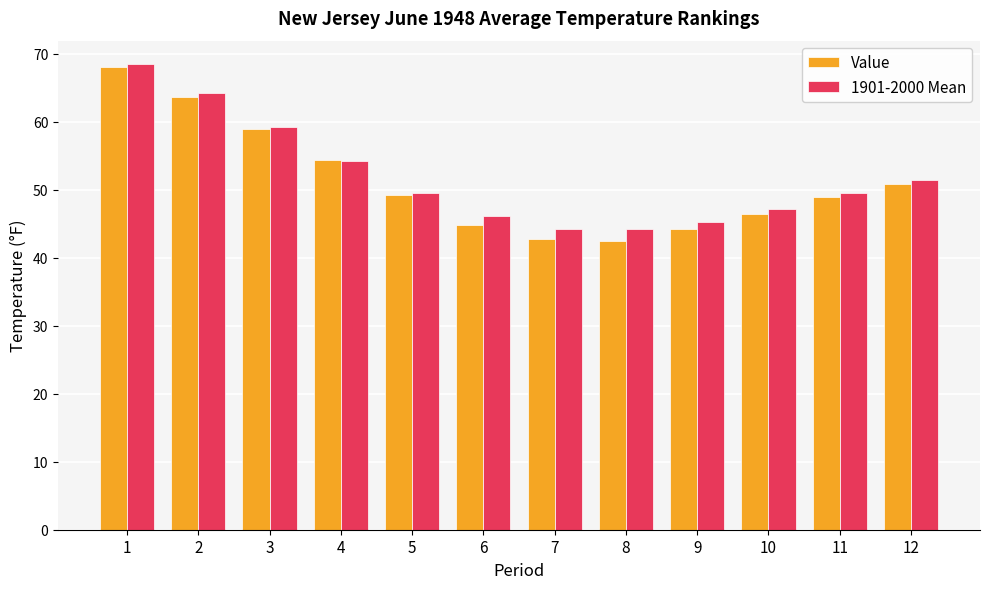

How many bars are there in total?

24